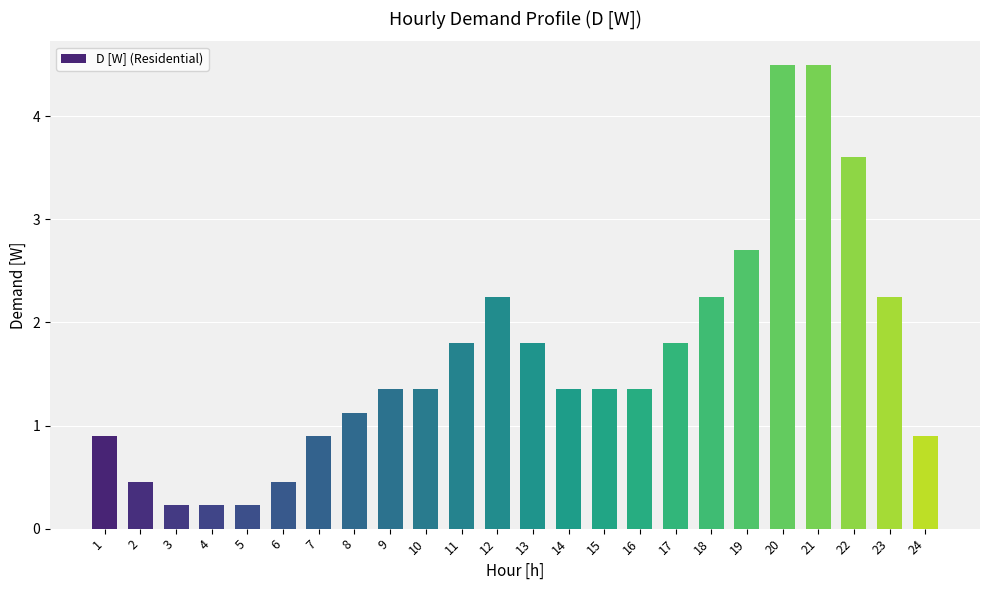

What is the sum of all values?

39.6